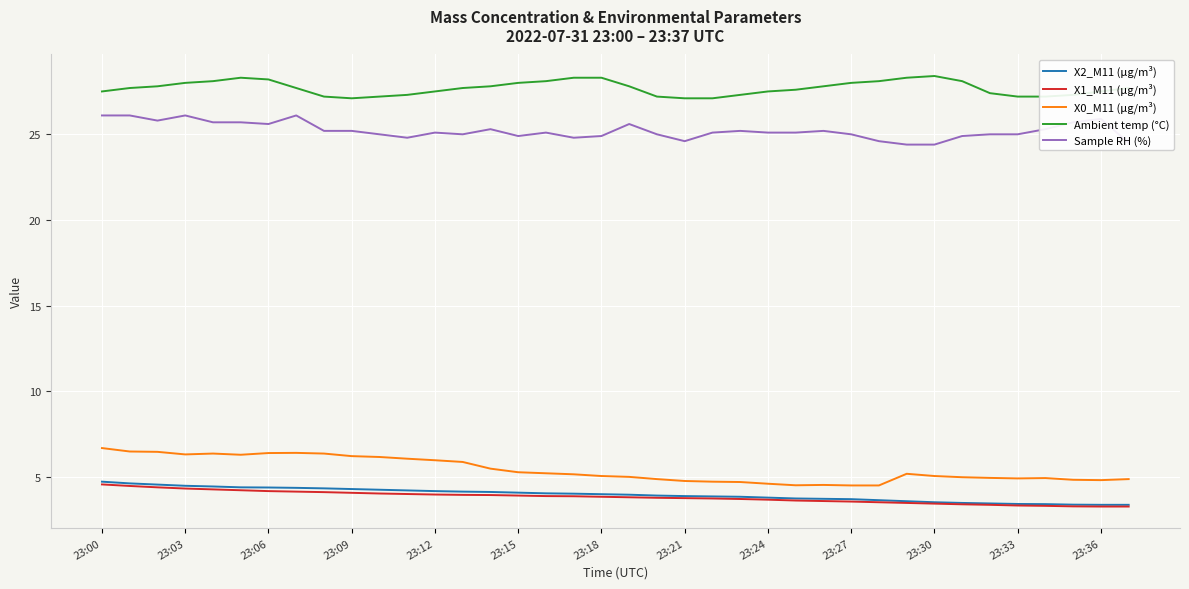

What is the minimum value for X2_M11 (μg/m³)?

3.4